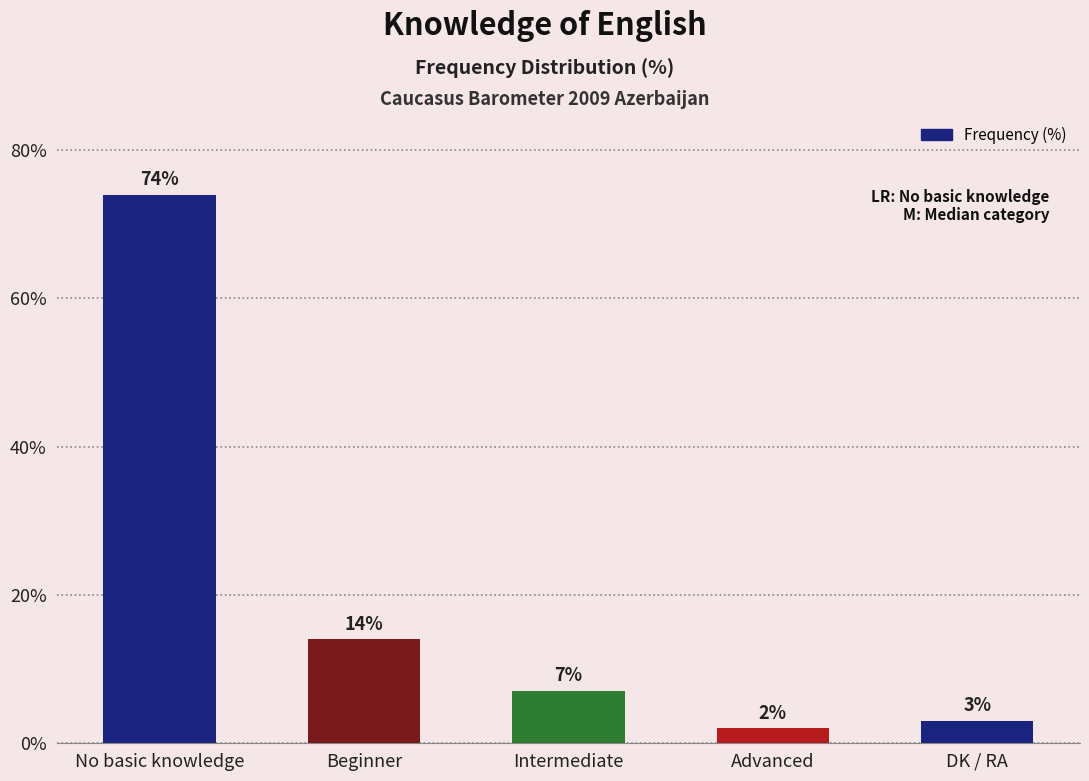

Where does the data first go above 7?

No basic knowledge